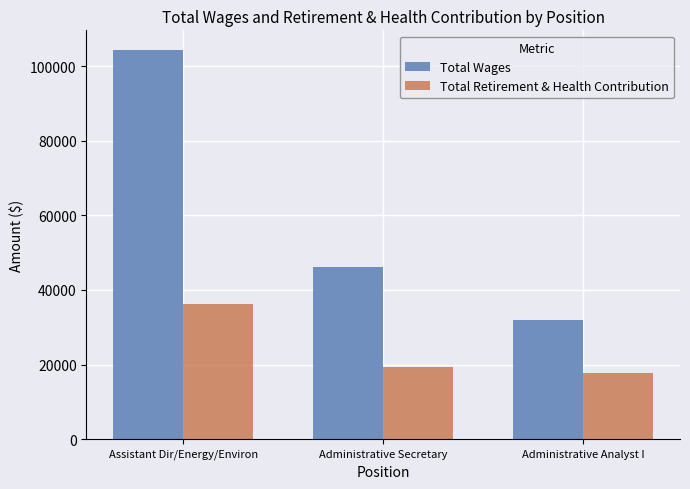

Count the Total Wages values in the range 31934 to 104341.

3